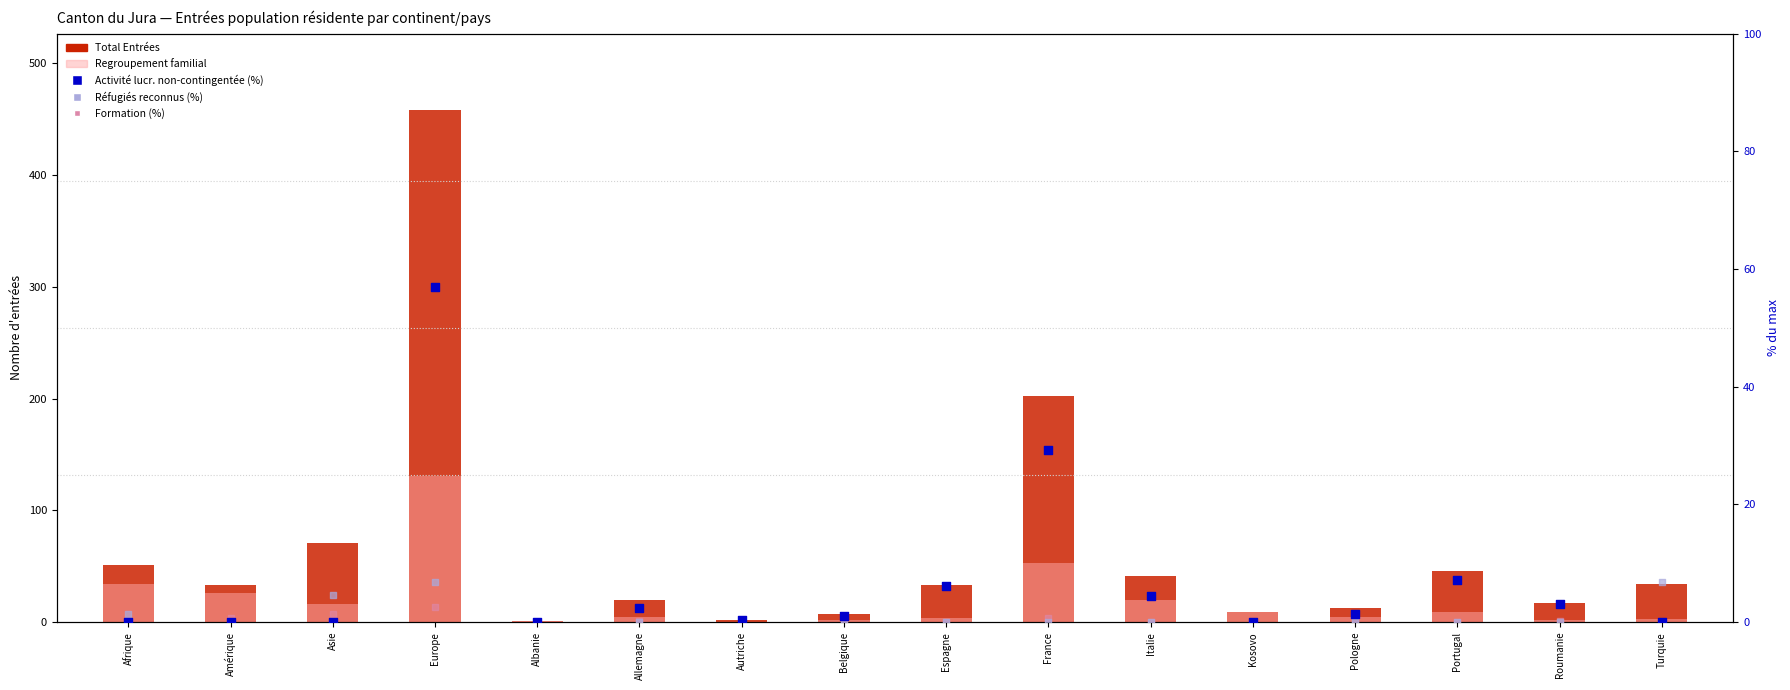

At how many categories does at least one series exceed 314?

1